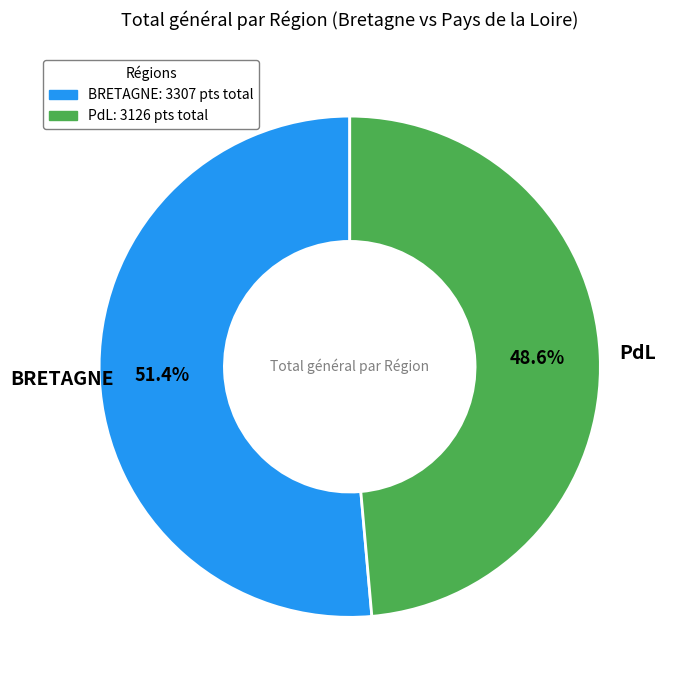

Is the sum of BRETAGNE and PdL greater than half?

Yes